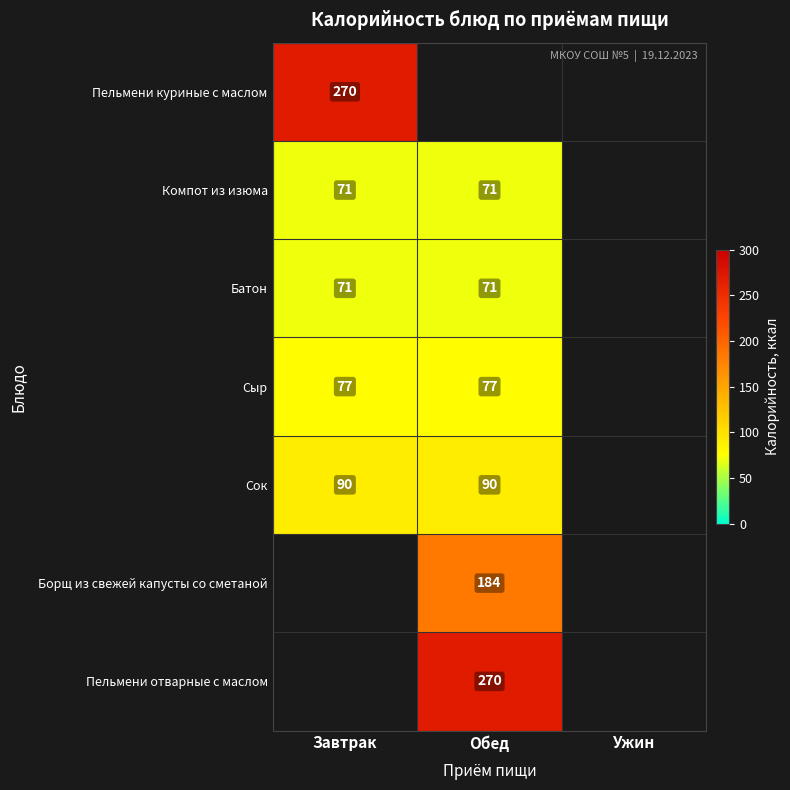

How many distinct data groups are displayed?

7